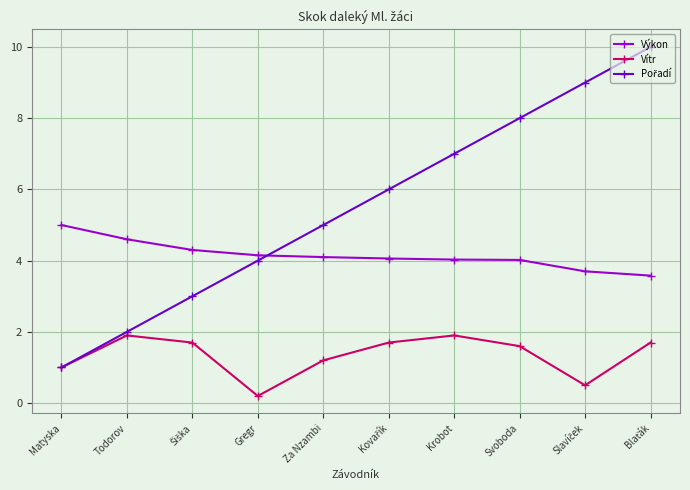

At which label does Výkon first exceed 4?

Matyska